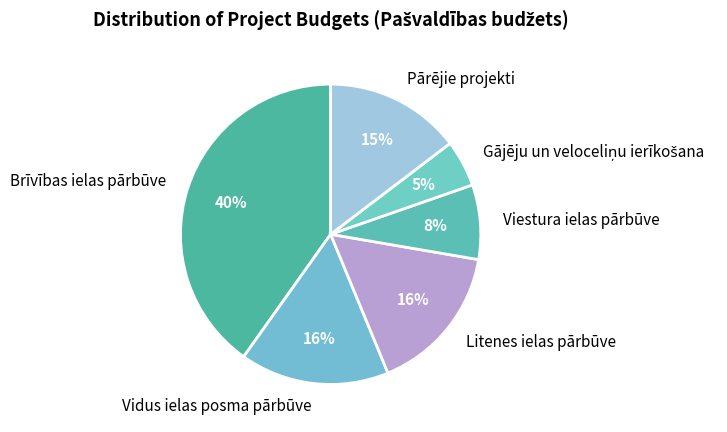

How many segments does this pie chart have?

6